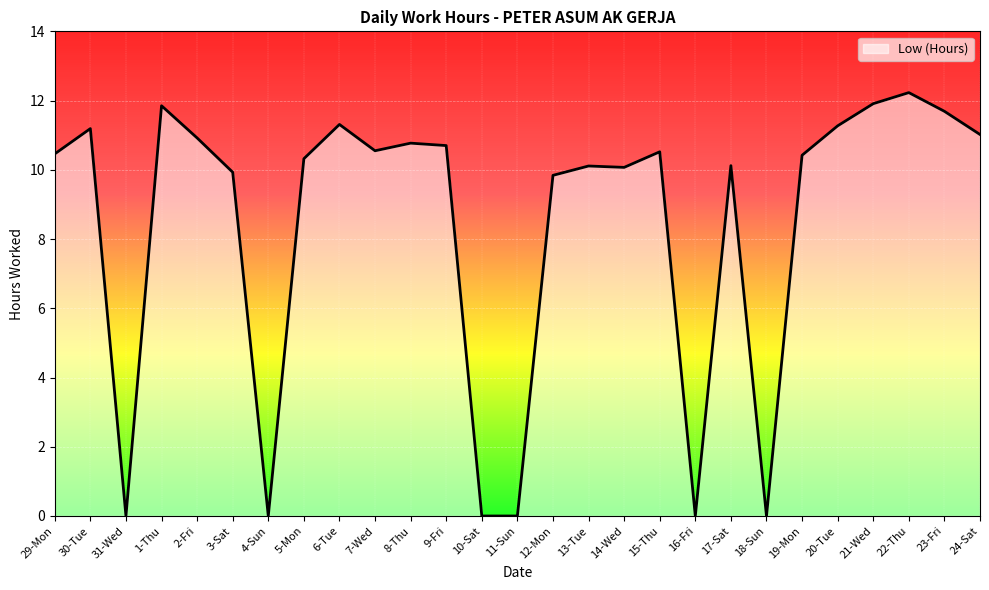

The value at 31-Wed is 4.4. True or false?

False